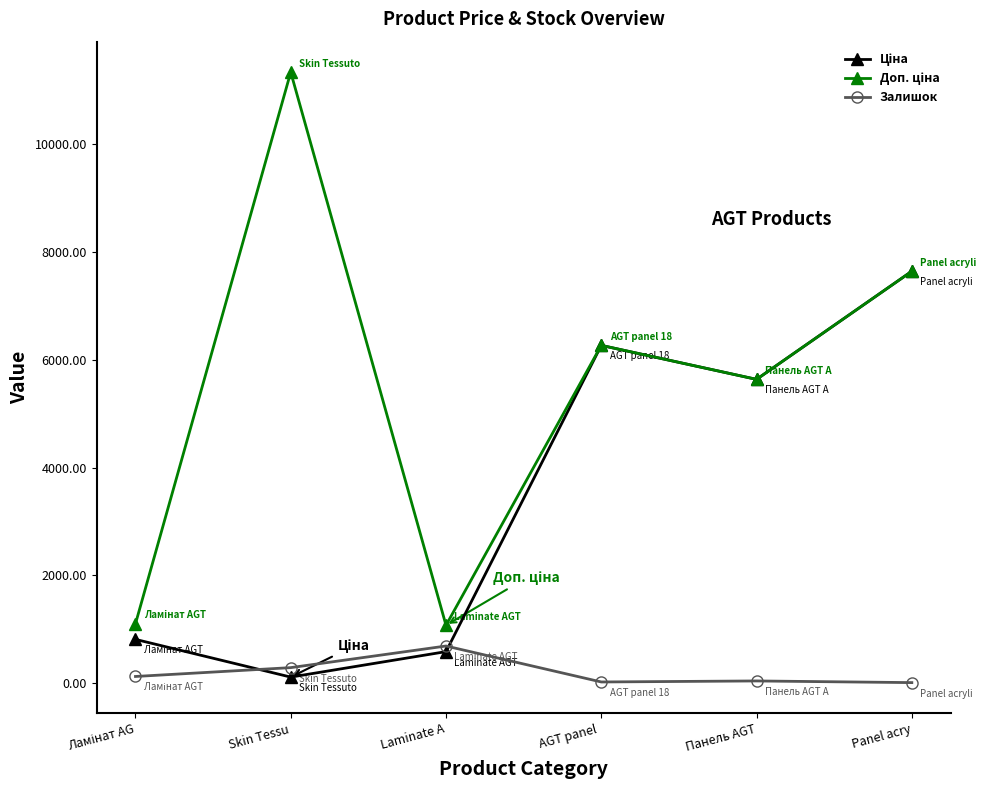

The Залишок series shows 289.0 at Skin Tessu. True or false?

True